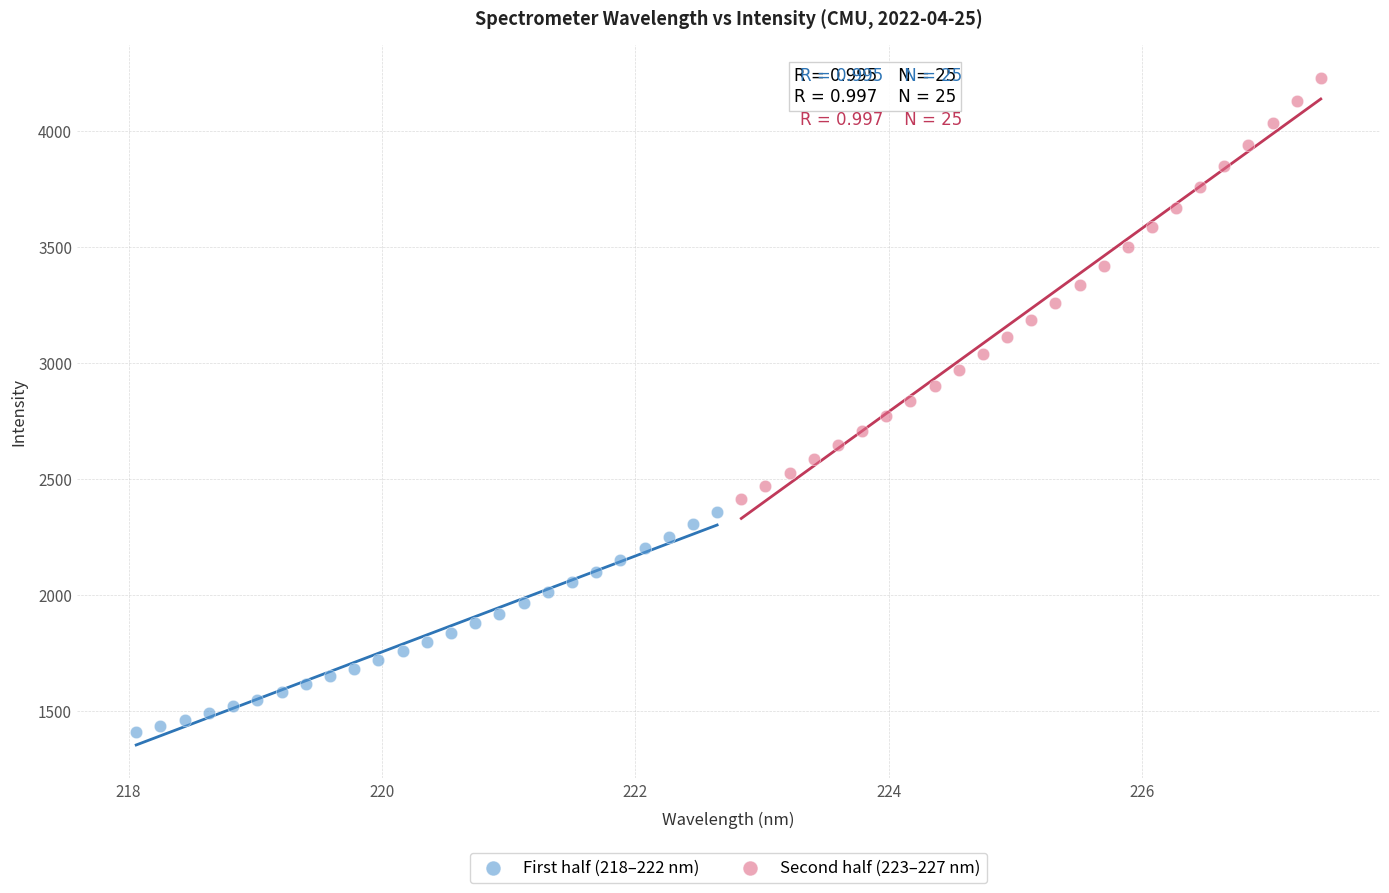

Which series reaches the maximum Y coordinate?

Second half (223–227 nm)